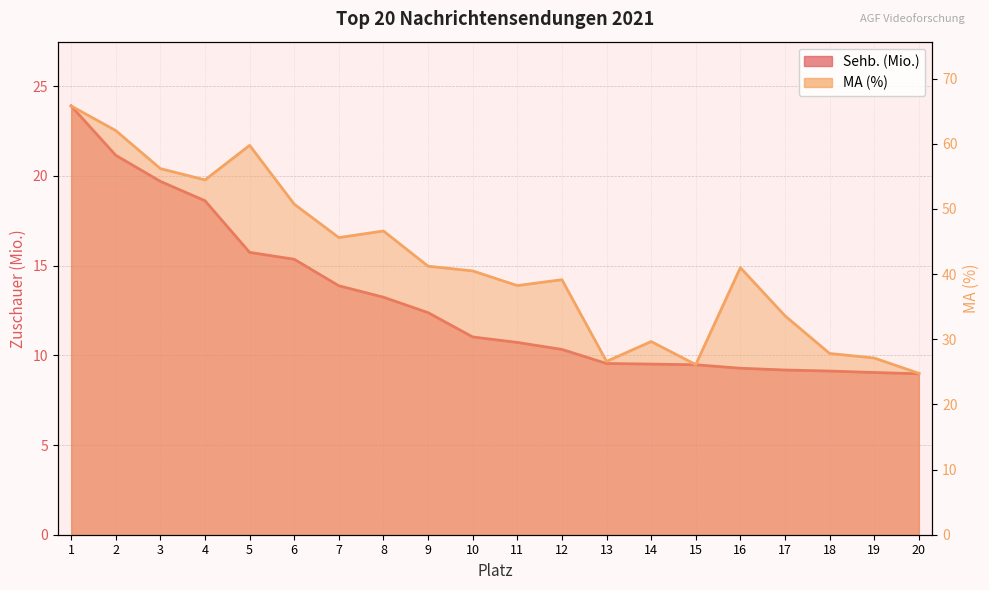

True or false: Sehb. (Mio.) and MA (%) cross at least once.

False